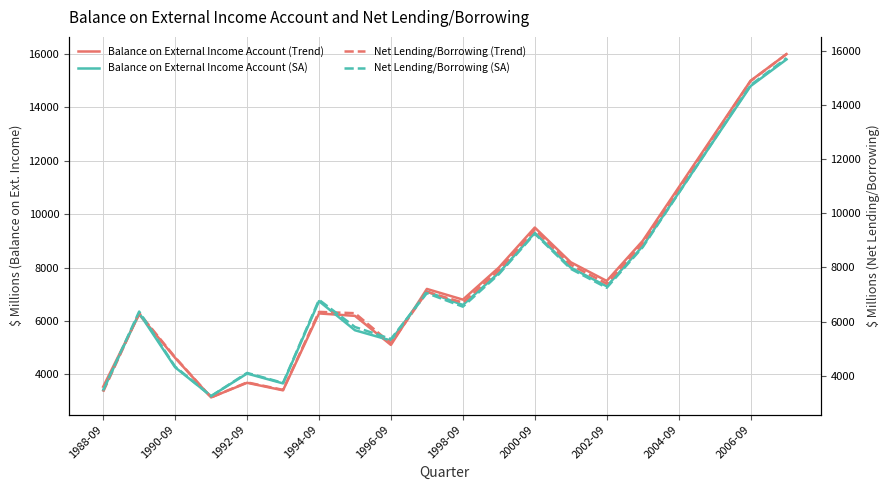

List the series in order of their peak value, lowest first.

Net Lending/Borrowing (SA), Balance on External Income Account (SA), Net Lending/Borrowing (Trend), Balance on External Income Account (Trend)